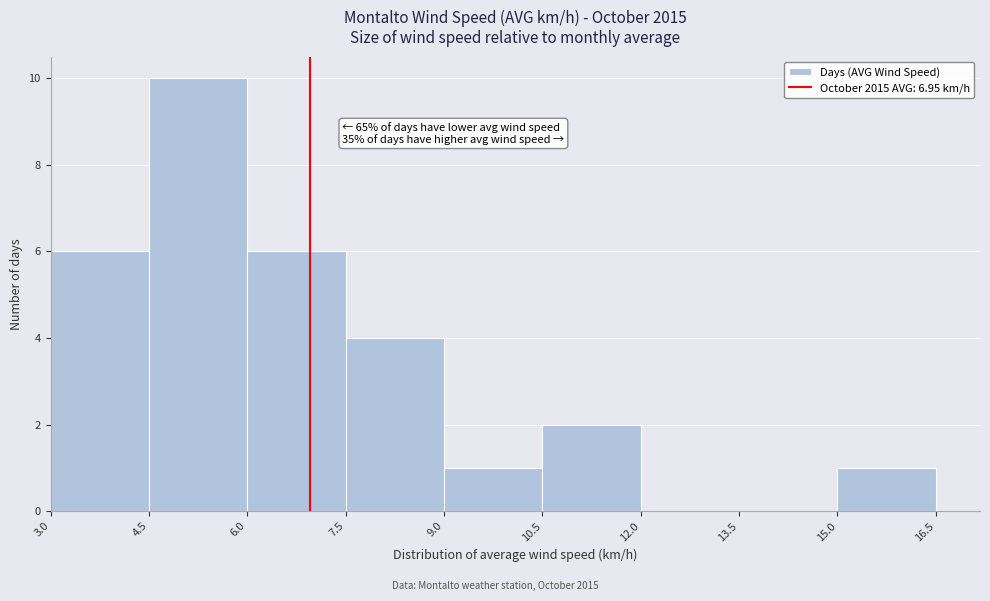

Over which range of the x-axis is the bar tallest?

4.5 to 6.0